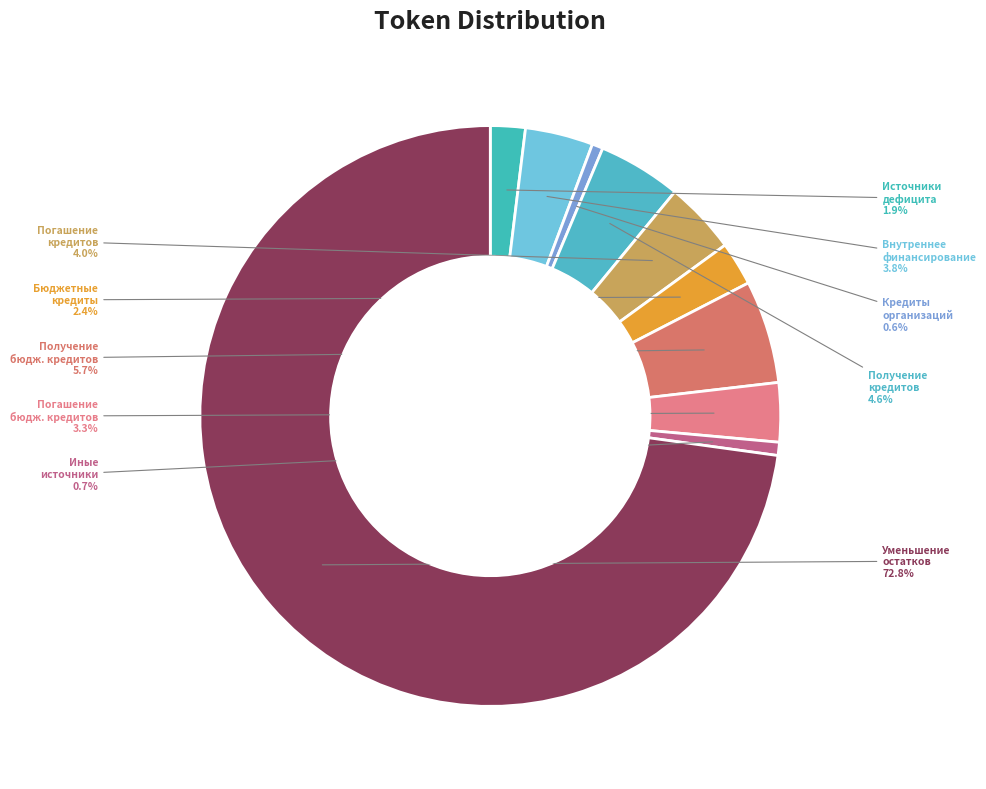

To the nearest percent, what is the average slice percentage?

10%